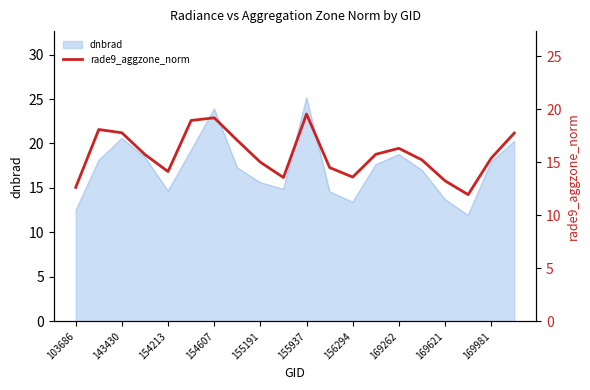

True or false: dnbrad has a value of 18.8 at 169262.

True